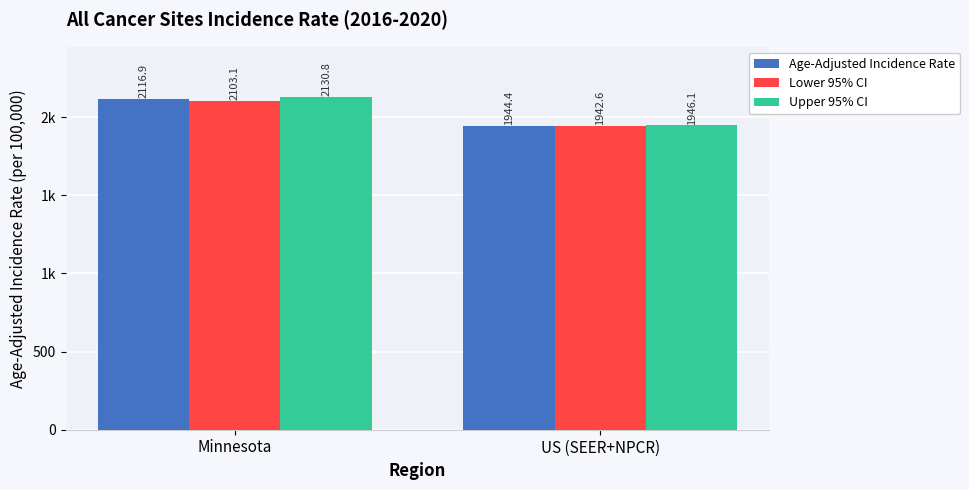

True or false: Age-Adjusted Incidence Rate has a value of 2116.9 at Minnesota.

True